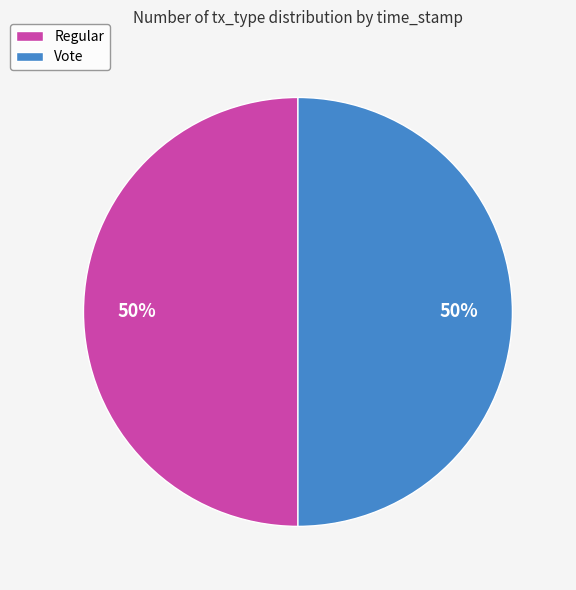

To the nearest percent, what is the combined percentage of Vote and Regular?

100%